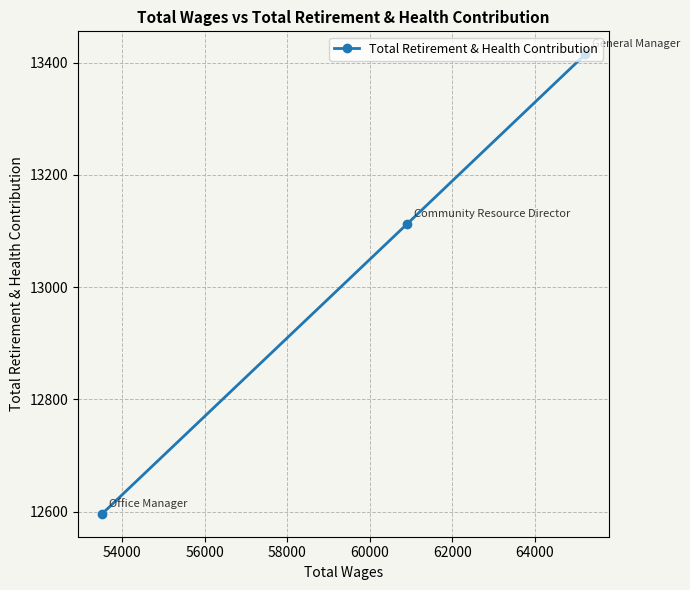

What is the greatest value displayed?

13415